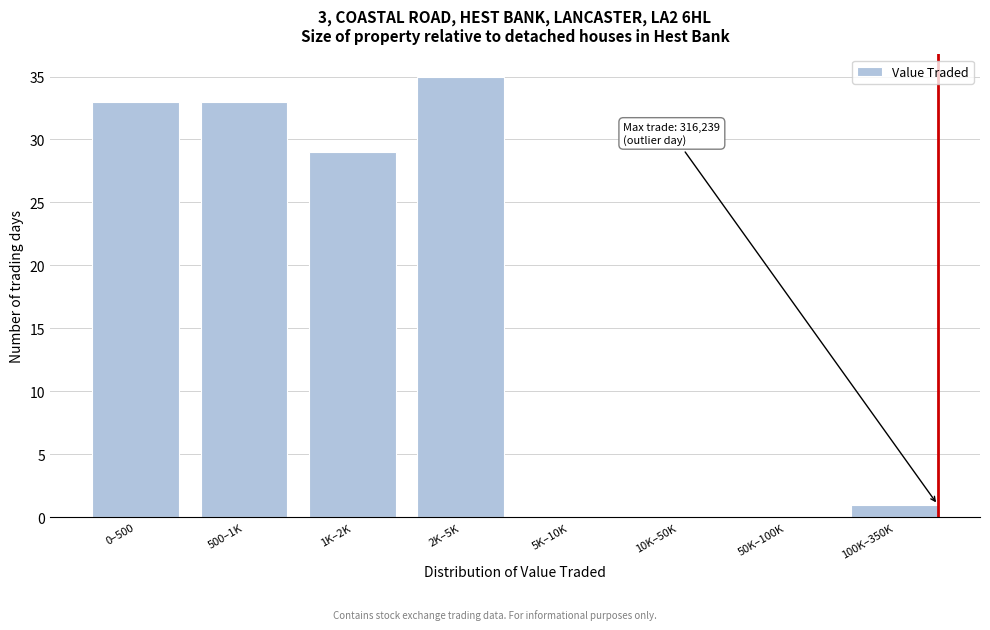

Reading left to right, transcribe all the data shown in this chart.

0–500=33	500–1K=33	1K–2K=29	2K–5K=35	5K–10K=0	10K–50K=0	50K–100K=0	100K–350K=1